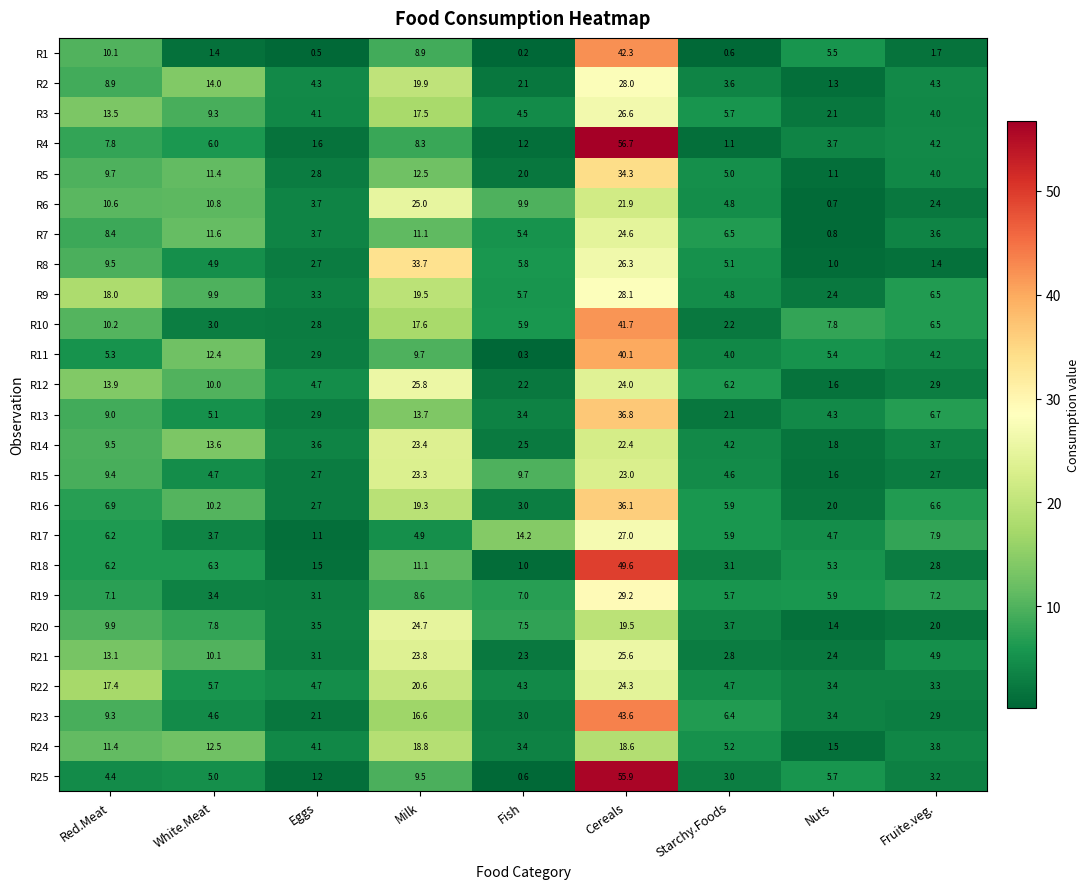

Is it true that R7 equals 11.6 at White.Meat?

True